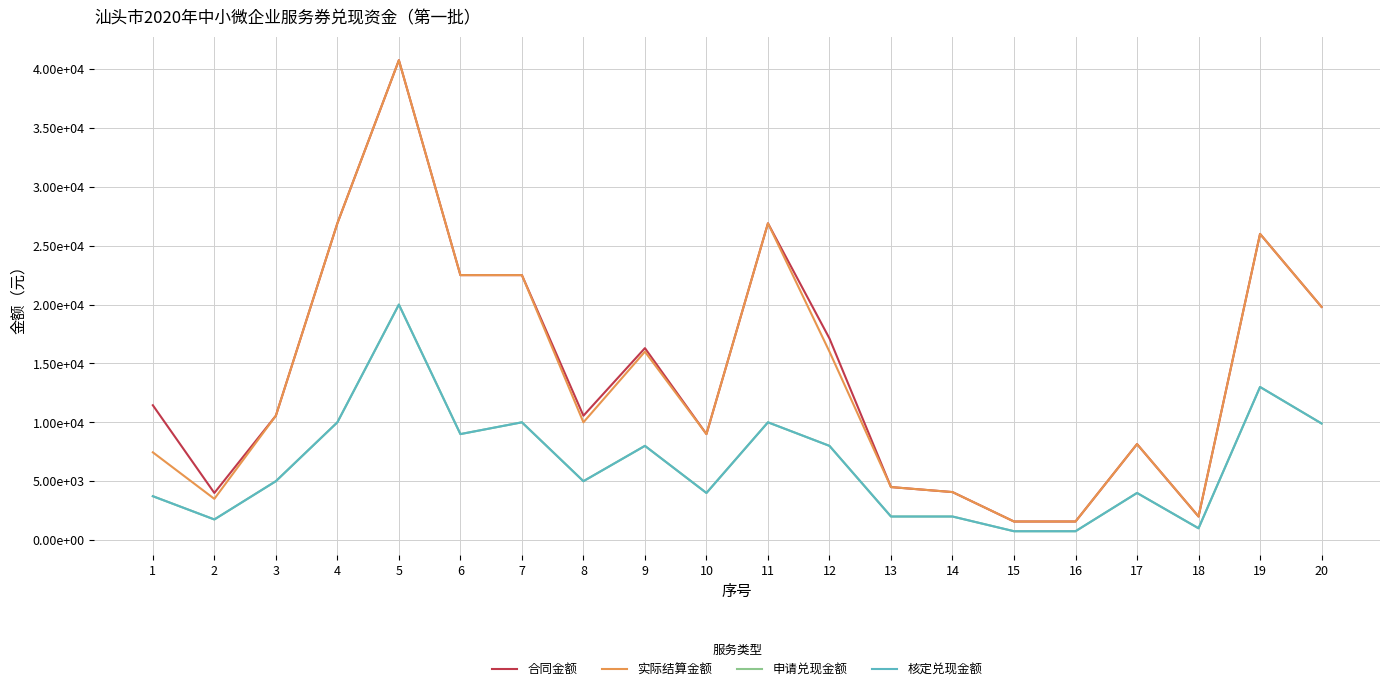

True or false: 实际结算金额 and 申请兑现金额 intersect in this chart.

False